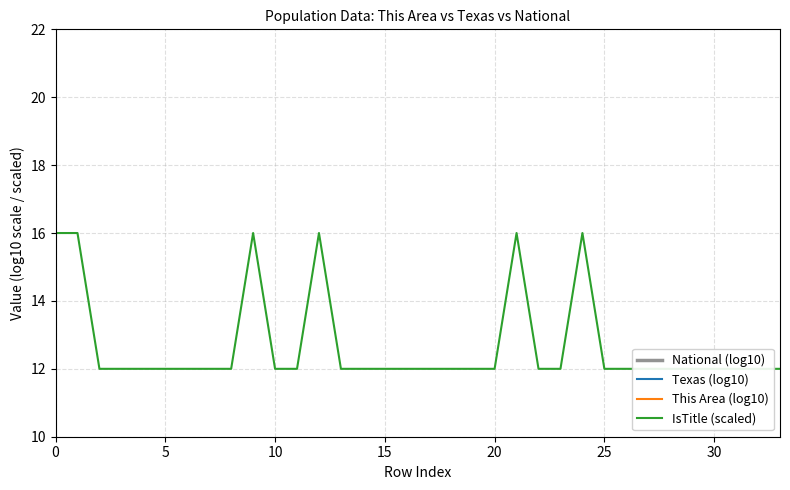

Where is Texas (log10) nearest to the value 5?

16